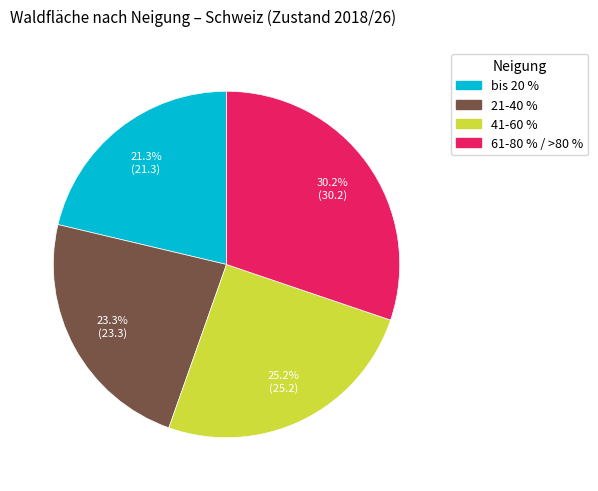

To the nearest percent, what percentage of the pie is bis 20 %?

21%